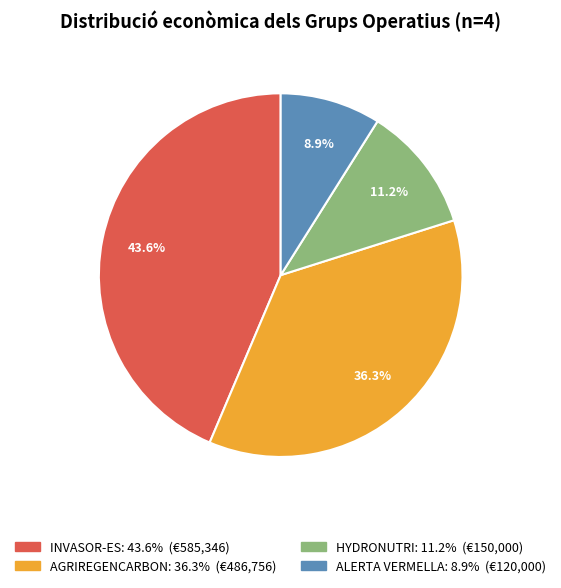

Is there a majority slice in this chart?

No